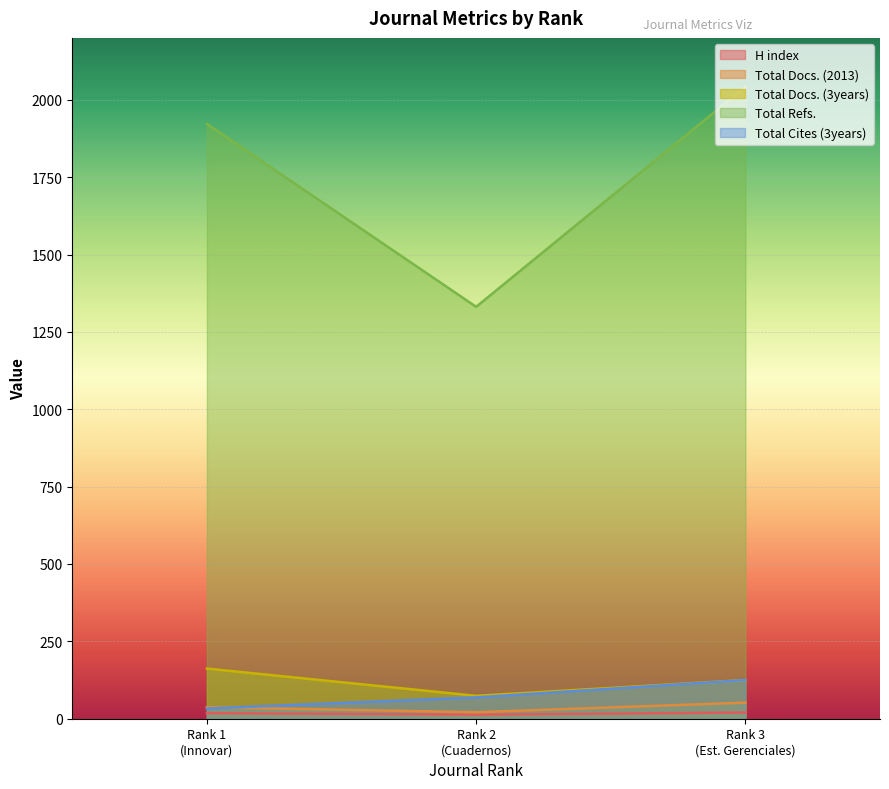

The Total Docs. (2013) series shows 37 at Rank 1 (Innovar). True or false?

True